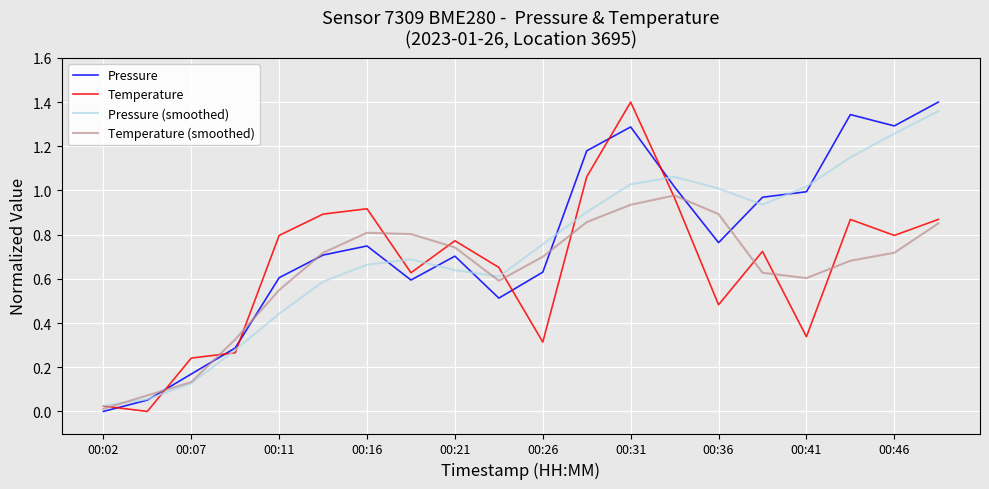

How many lines are shown in the chart?

4